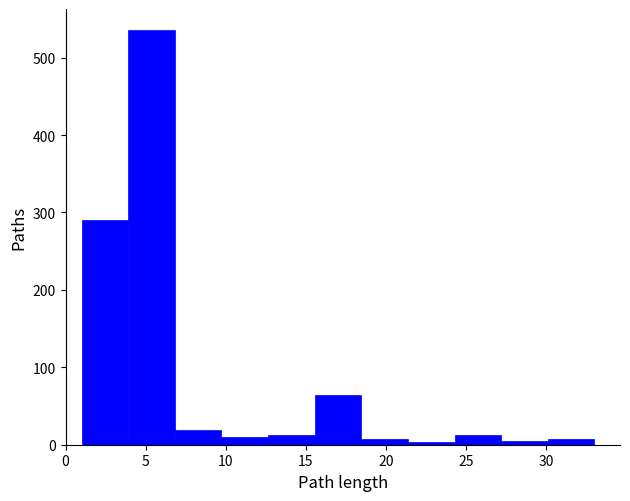

Which range on the x-axis has the tallest bar?

4.0 to 7.0